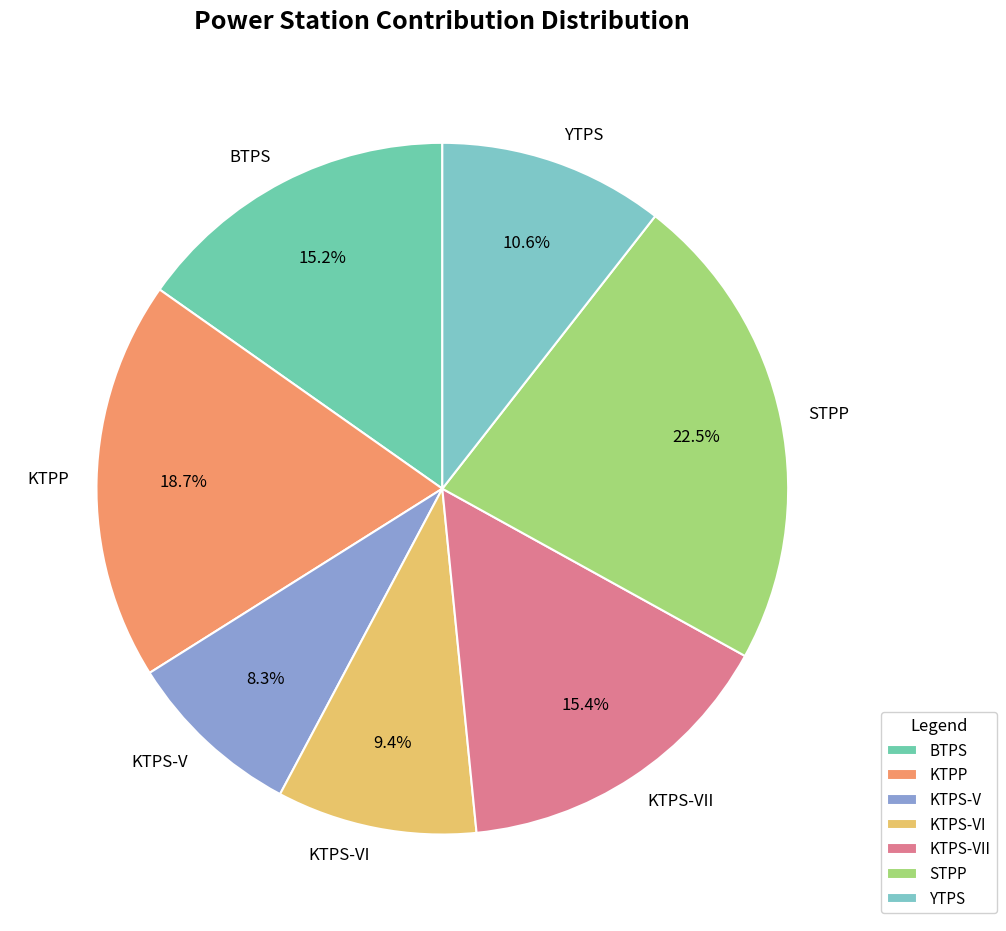

Does BTPS account for over 50% of the chart?

No